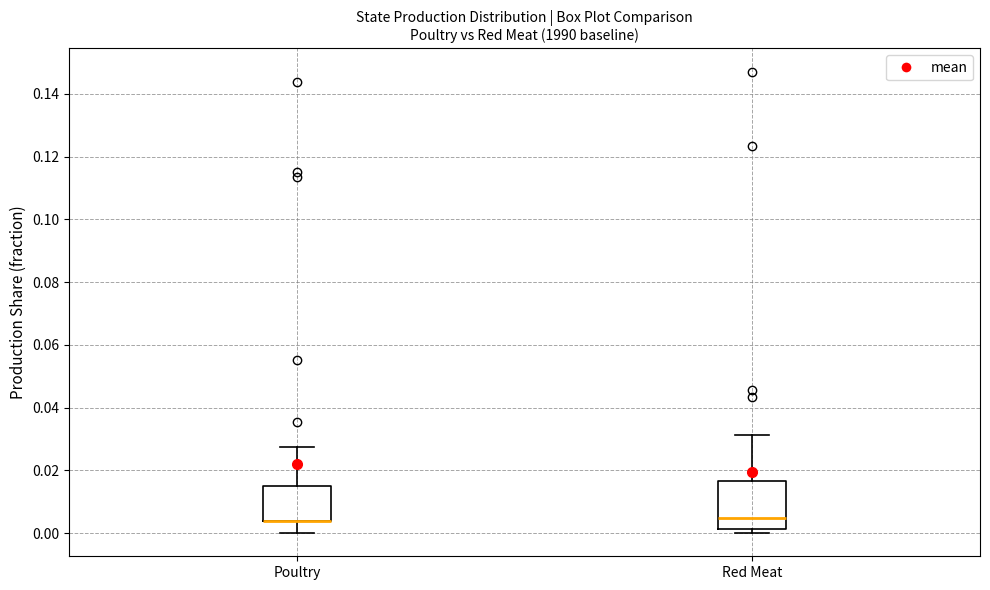

Reading left to right, transcribe this box plot: for each box, give where its median line is, the range the box spans, and where its two whiskers end, as read against the y-axis. The values are not printed on the chart, so give them approximately, as read against the axis.

Poultry: median 0.004 (drawn on the box's lower edge), box 0.004 to 0.016, whiskers 0.000 to 0.028
Red Meat: median 0.004, box 0.002 to 0.016, whiskers 0.000 to 0.032